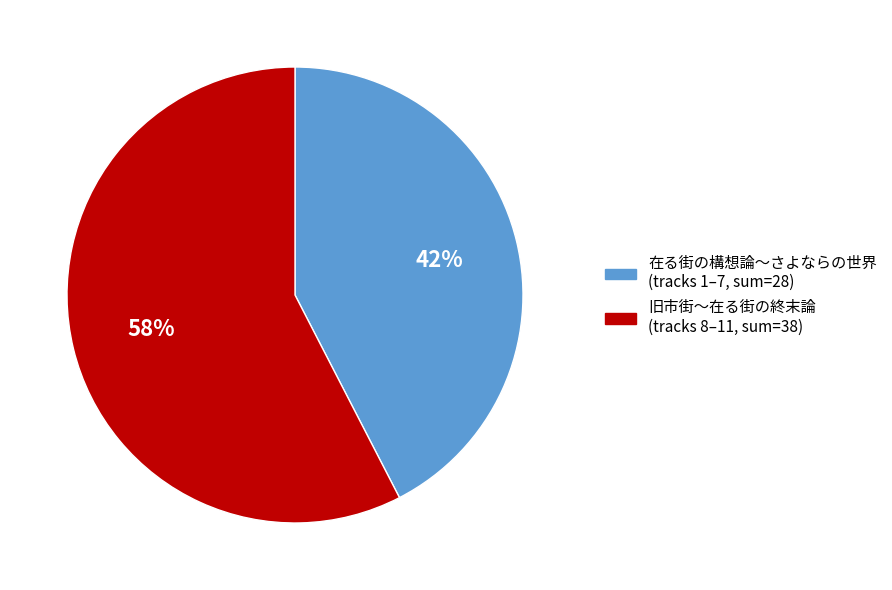

Is there any slice that represents more than half of the pie?

Yes